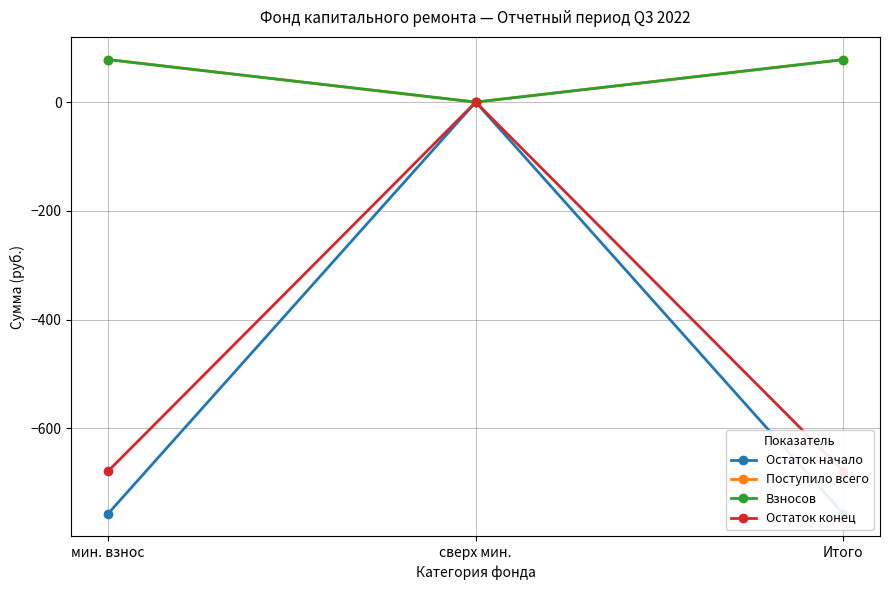

List the series in order of their peak value, lowest first.

Остаток начало, Остаток конец, Взносов, Поступило всего